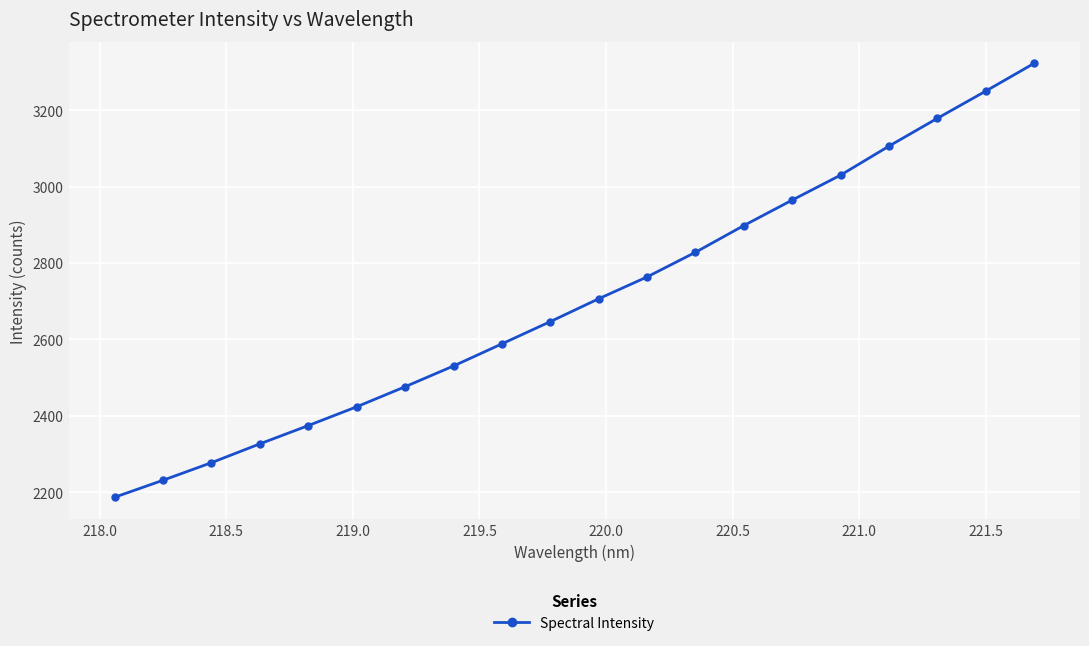

What is the maximum value shown in the chart?

3322.7